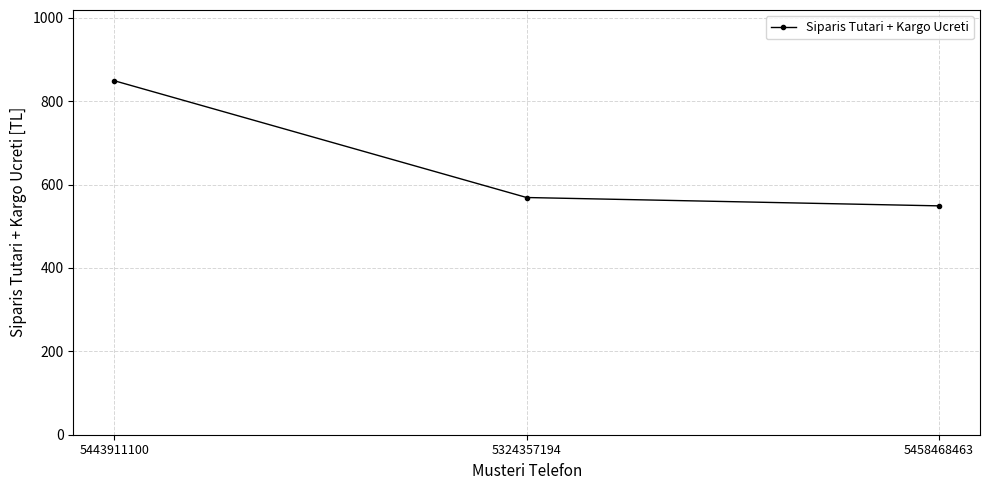

What is the average value?

656